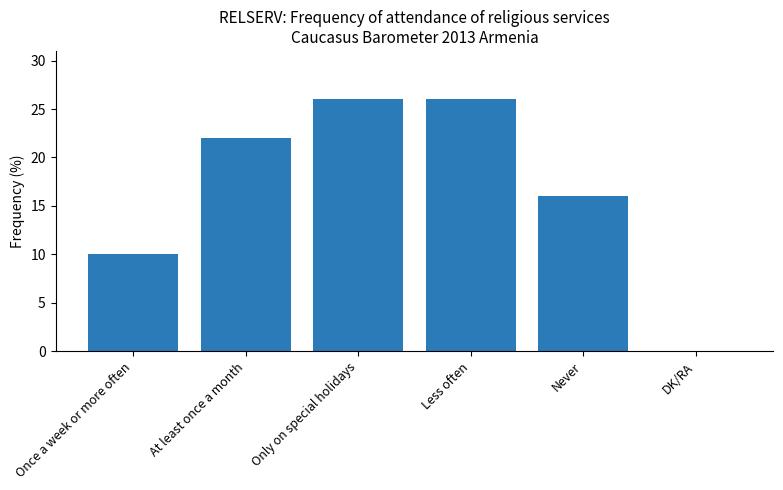

True or false: the data shows -9 at DK/RA.

False